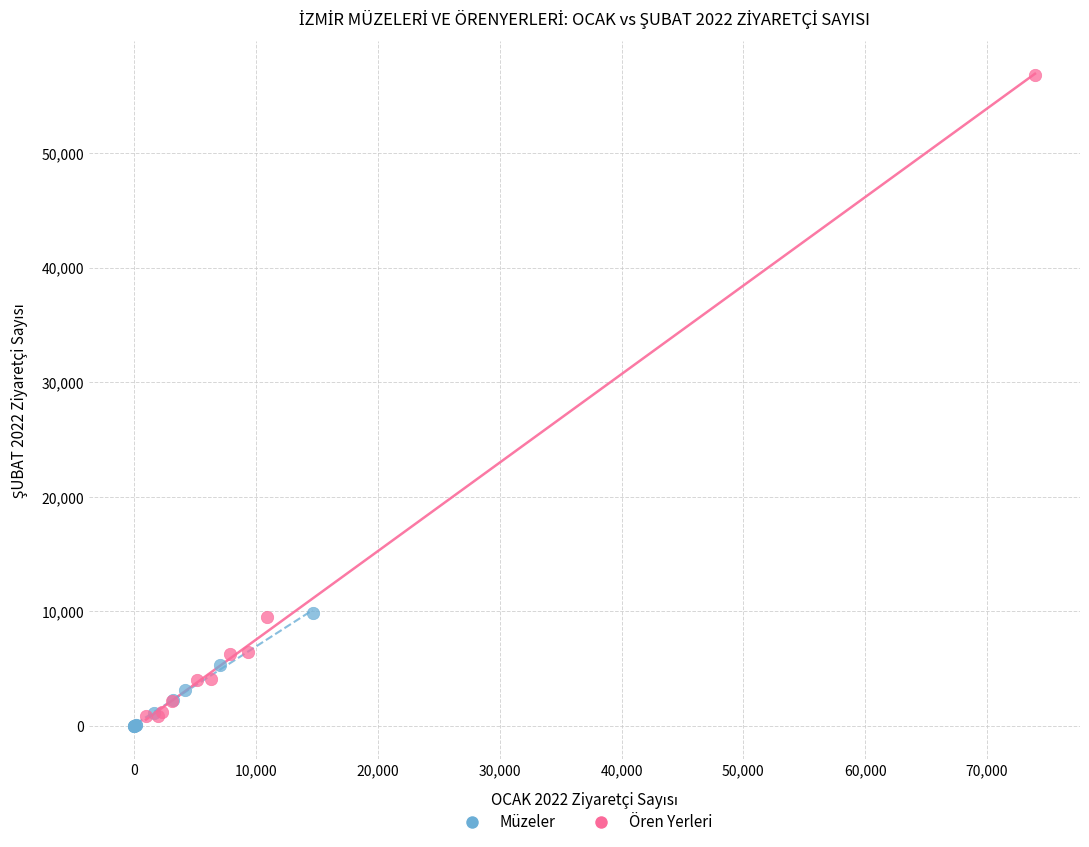

Which series contains the highest Y value?

Ören Yerleri